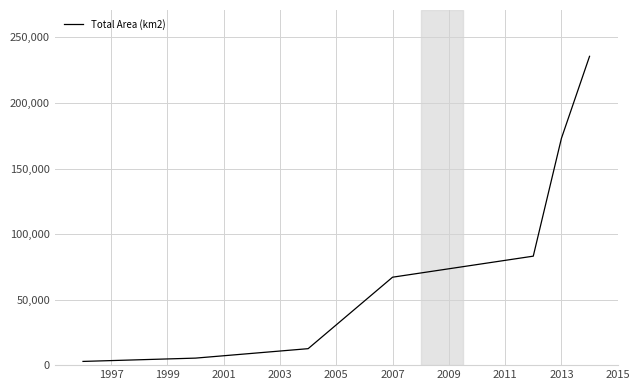

What is the greatest value displayed?

235597.8